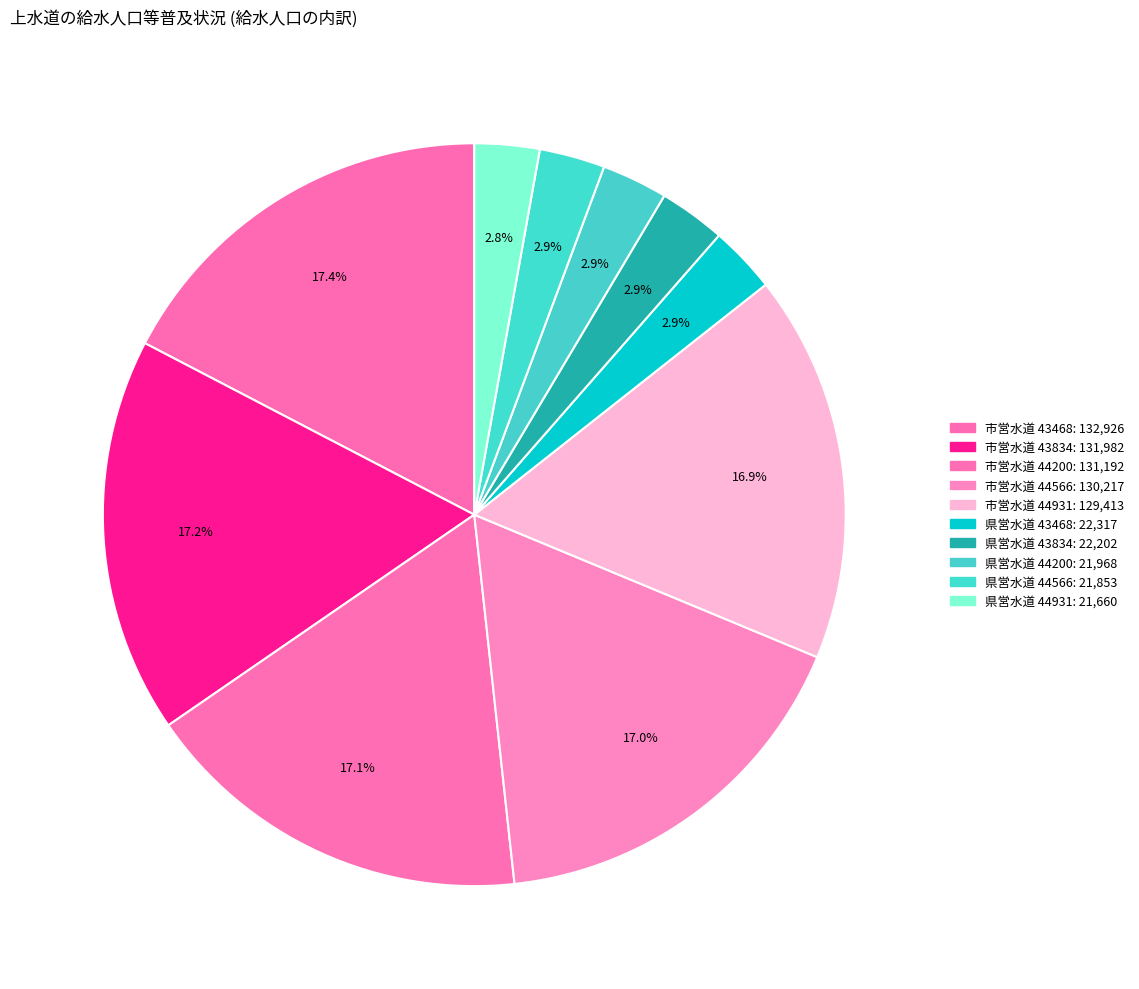

How many slices are in this pie chart?

10